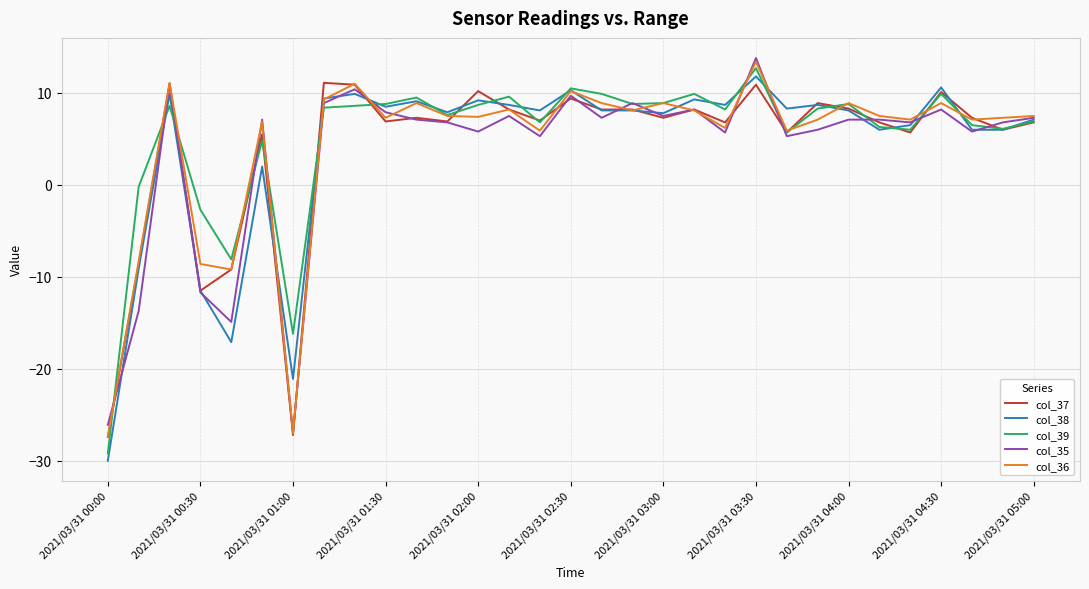

What is the maximum value for col_37?

11.1